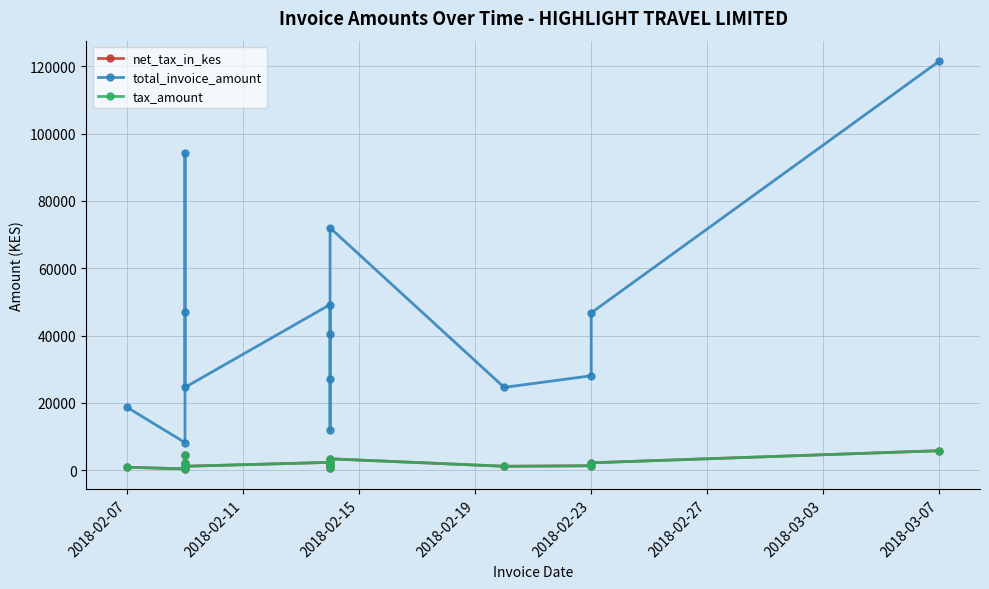

How many data points in net_tax_in_kes are above 1975?

7